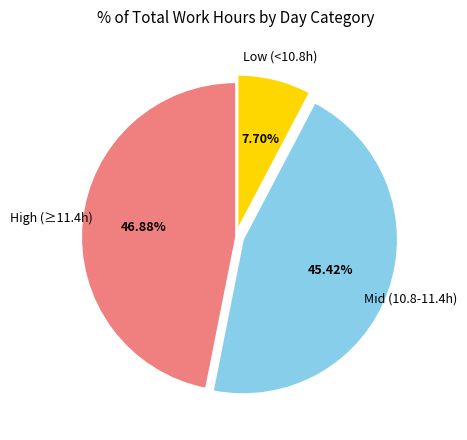

Does any single category account for the majority?

No